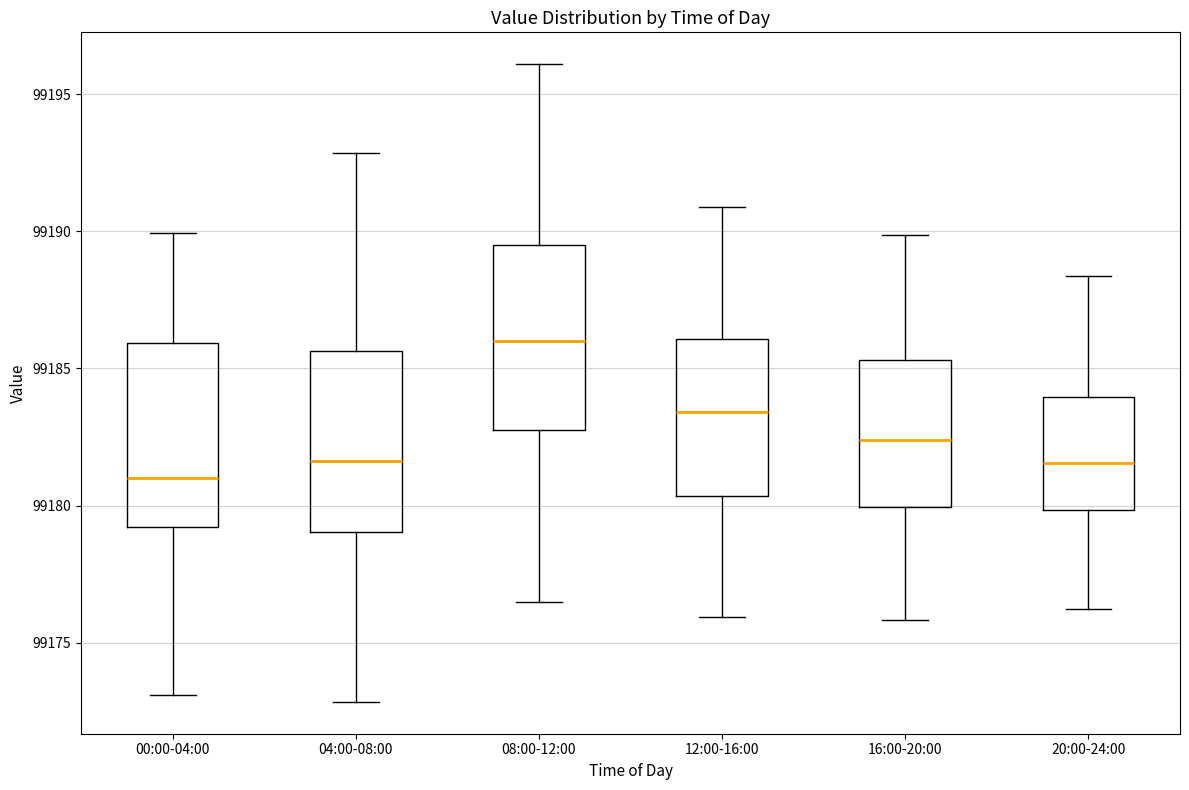

Where is the lower edge of the box for 20:00-24:00 on the y-axis? The values are not printed on the chart, so give them approximately, as read against the axis.

99180.0